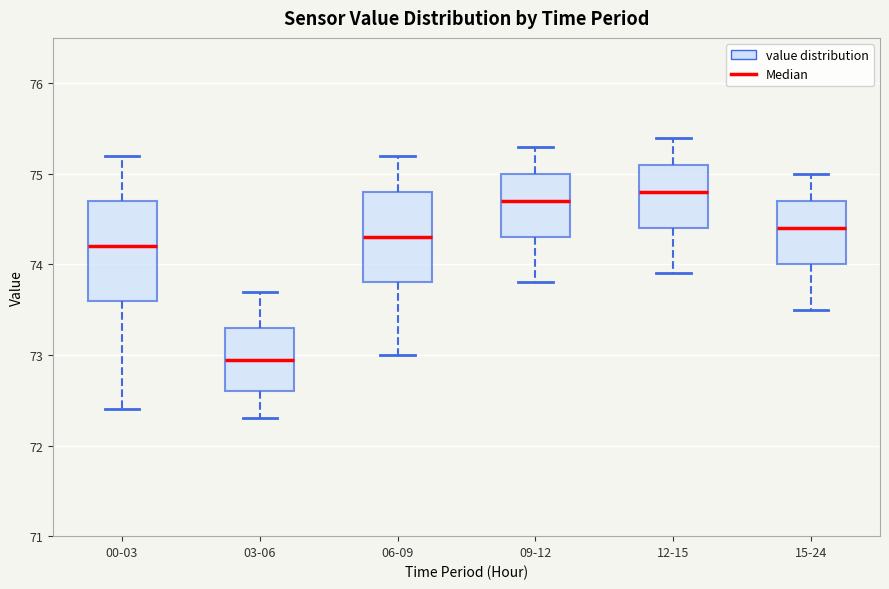

Which box is the tallest, from its lower edge to its upper edge?

00-03